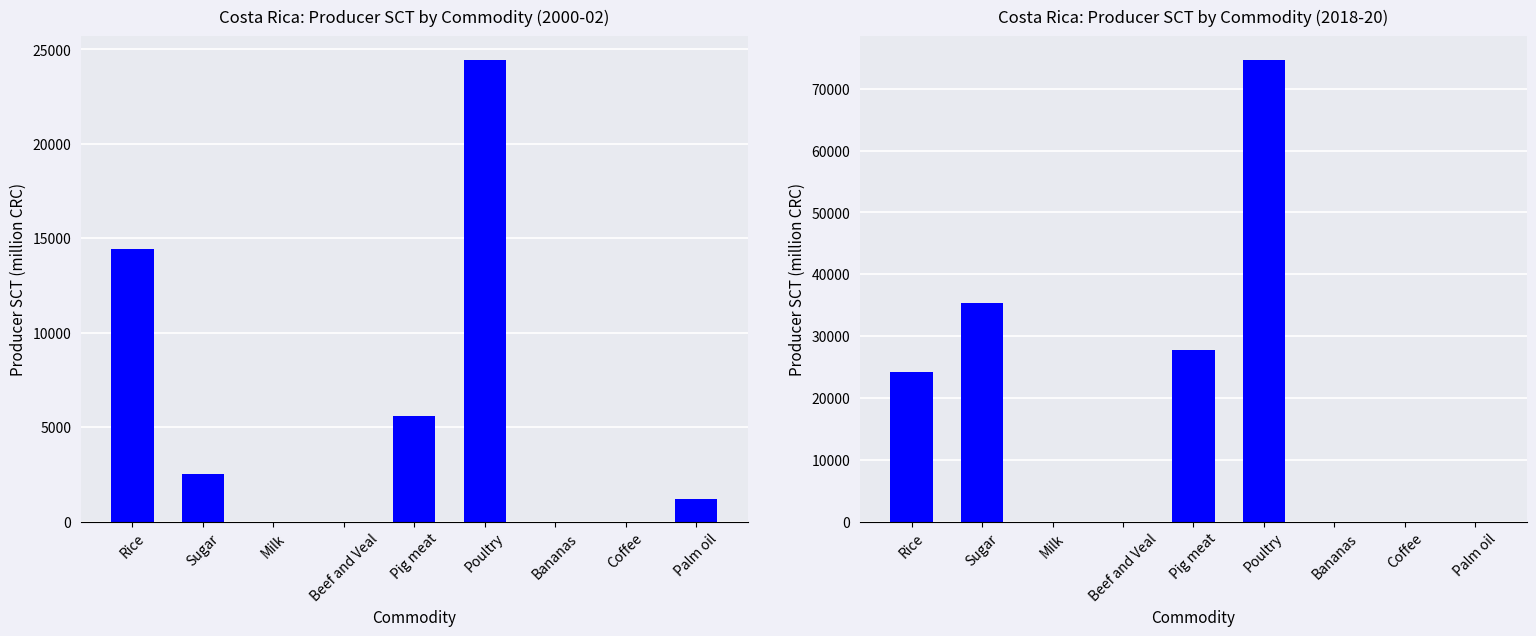

Rank the categories by value from highest to lowest.

Poultry, Sugar, Pig meat, Rice, Milk, Beef and Veal, Bananas, Coffee, Palm oil